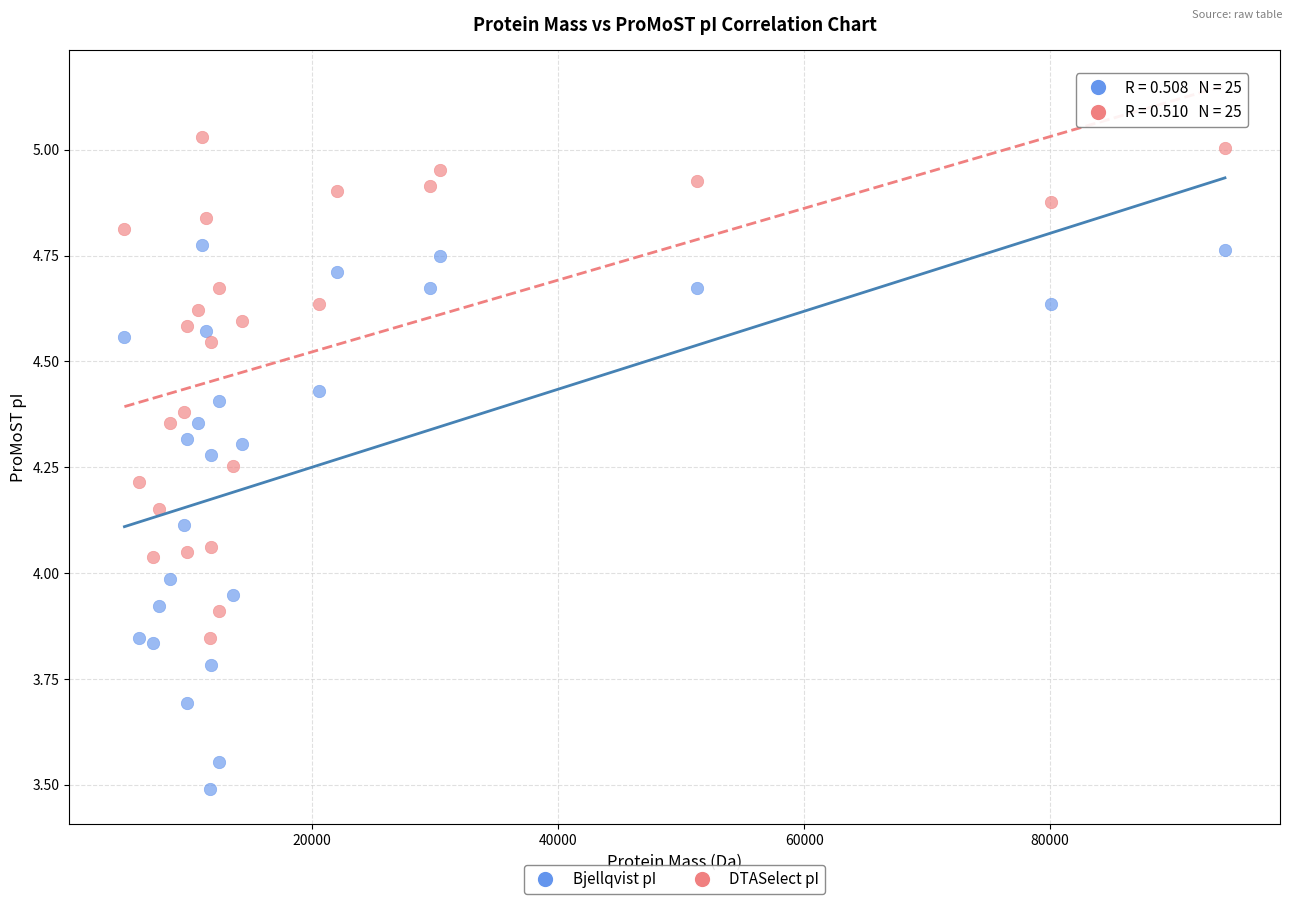

What are all the series names shown in the legend?

Bjellqvist pI, DTASelect pI